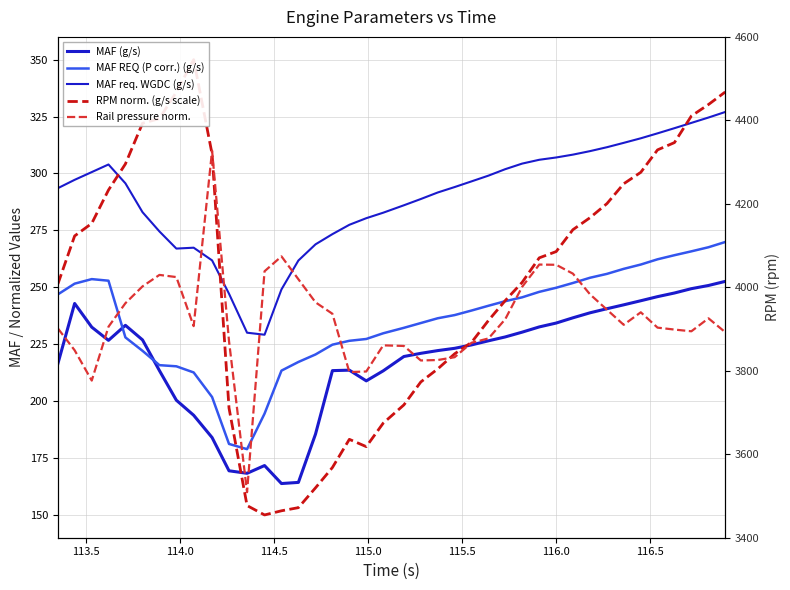

How many lines are shown in the chart?

6